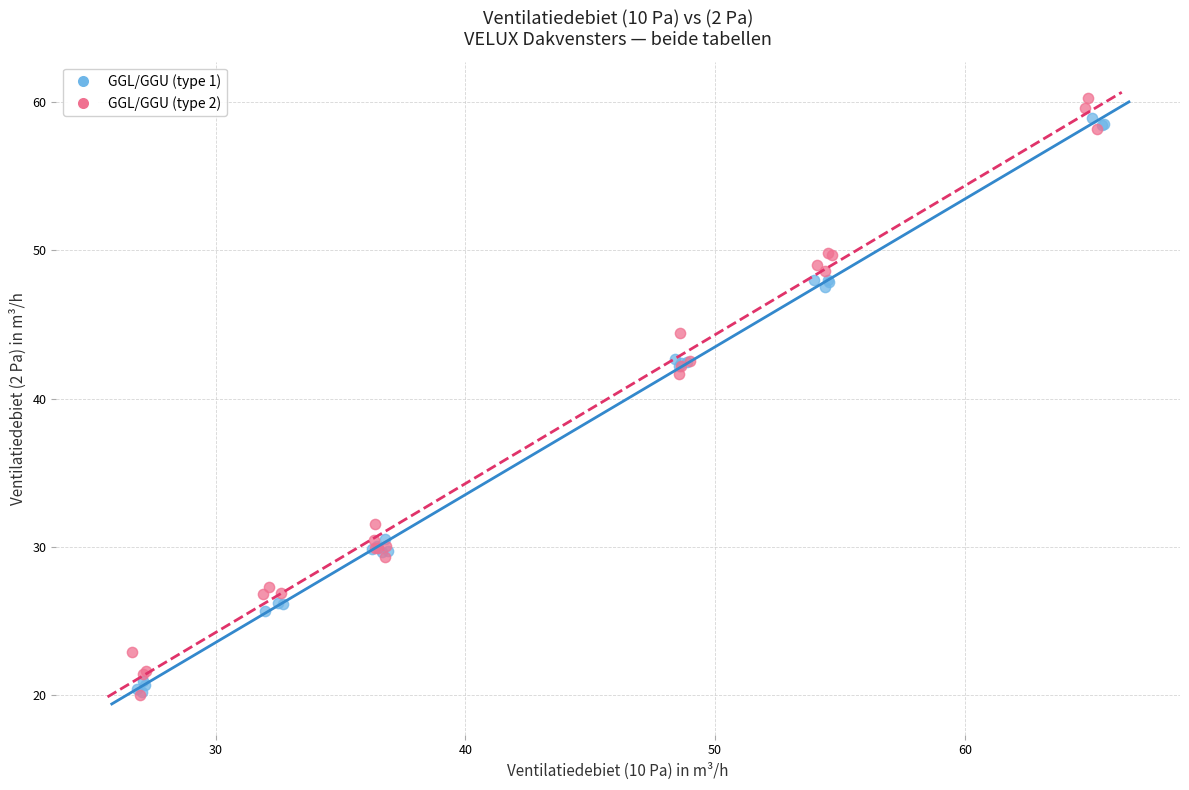

Which series contains the highest Y value?

GGL/GGU (type 2)